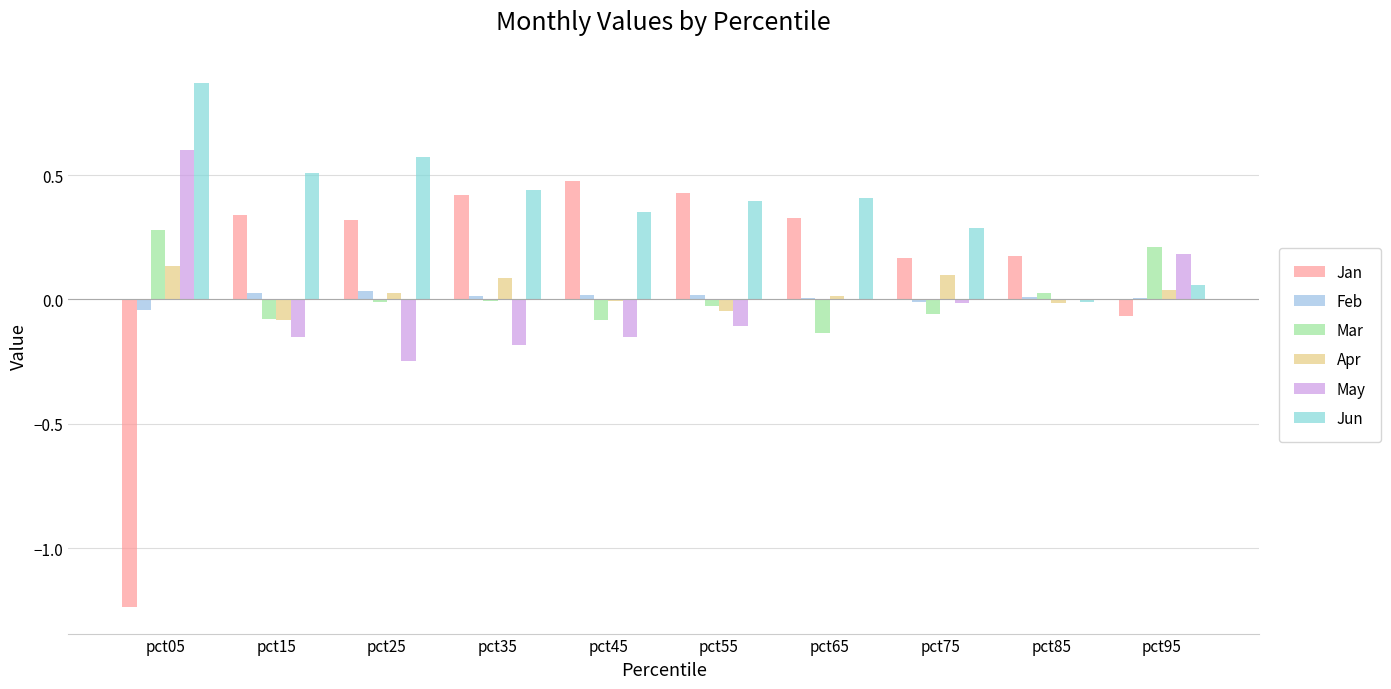

Which series changed the most between pct45 and pct75?

Jan